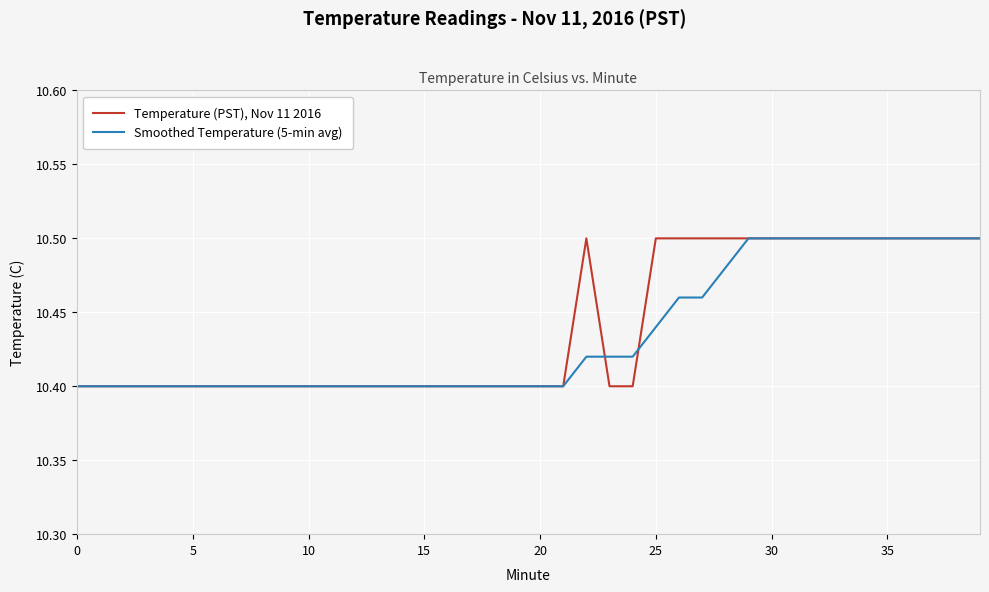

True or false: Smoothed Temperature (5-min avg) and Temperature (PST), Nov 11 2016 intersect in this chart.

True